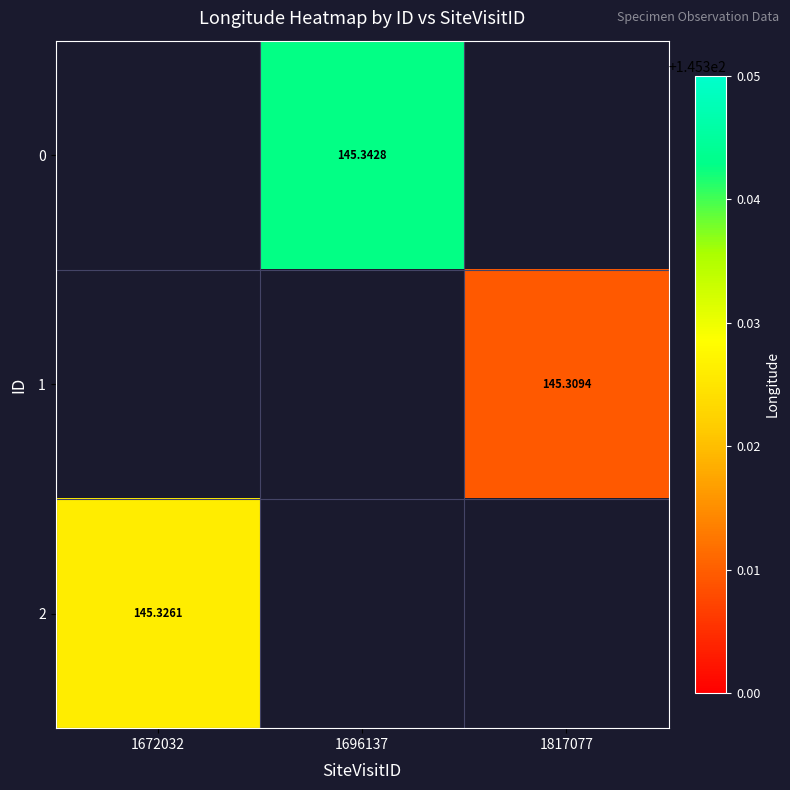

Which series has the widest spread of values?

2